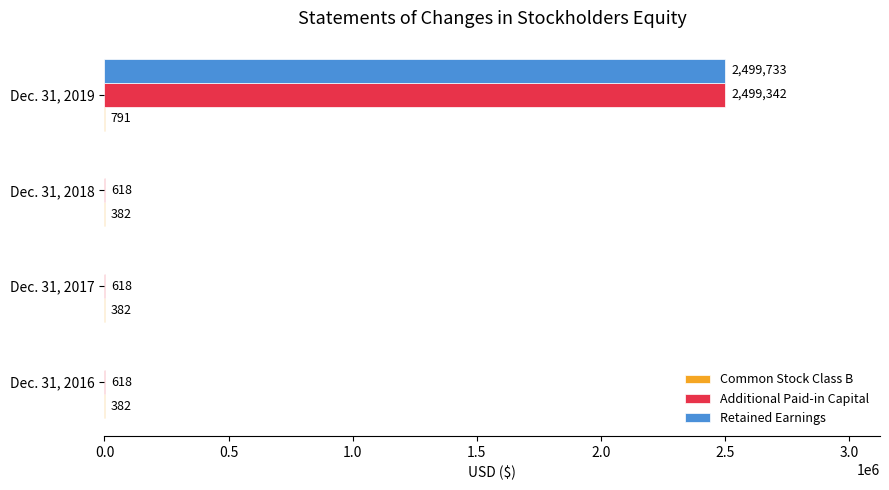

Is it true that Additional Paid-in Capital equals 618 at Dec. 31, 2016?

True